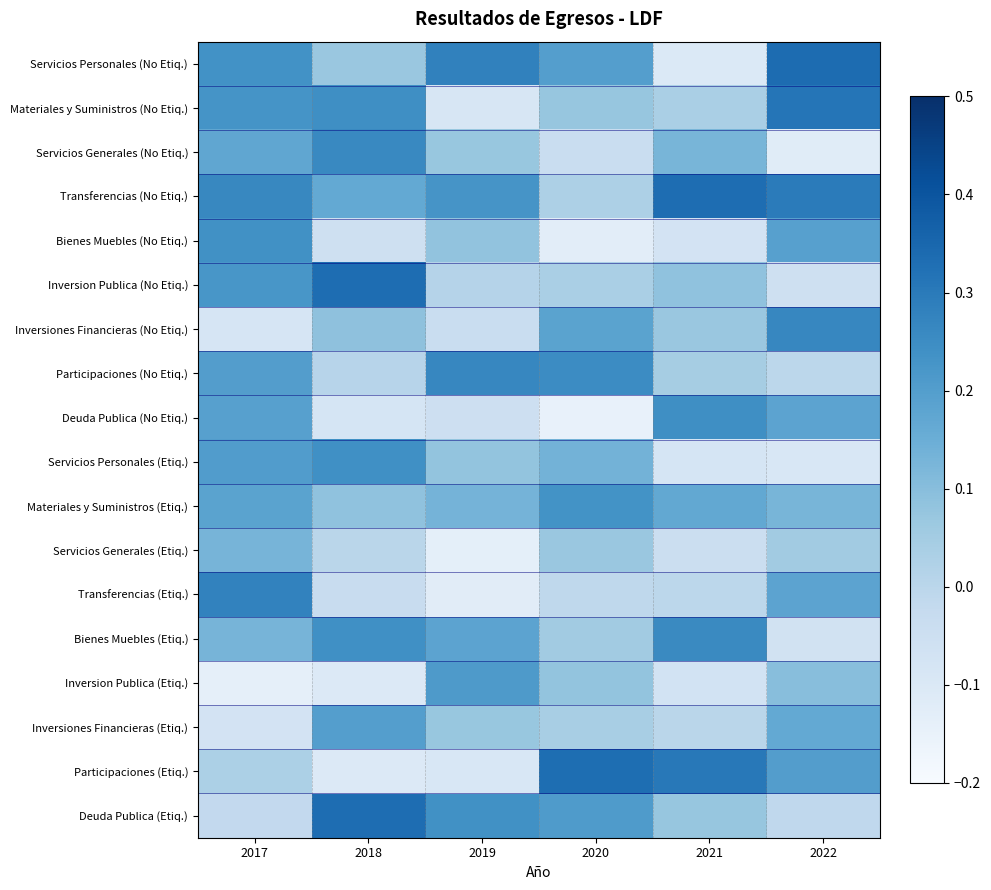

Rank the series by their maximum value, from highest to lowest.

Servicios Personales (No Etiq.), Transferencias (No Etiq.), Deuda Publica (Etiq.), Inversion Publica (No Etiq.), Participaciones (Etiq.), Materiales y Suministros (No Etiq.), Transferencias (Etiq.), Inversiones Financieras (No Etiq.), Participaciones (No Etiq.), Servicios Generales (No Etiq.), Bienes Muebles (Etiq.), Deuda Publica (No Etiq.), Servicios Personales (Etiq.), Bienes Muebles (No Etiq.), Materiales y Suministros (Etiq.), Inversion Publica (Etiq.), Inversiones Financieras (Etiq.), Servicios Generales (Etiq.)